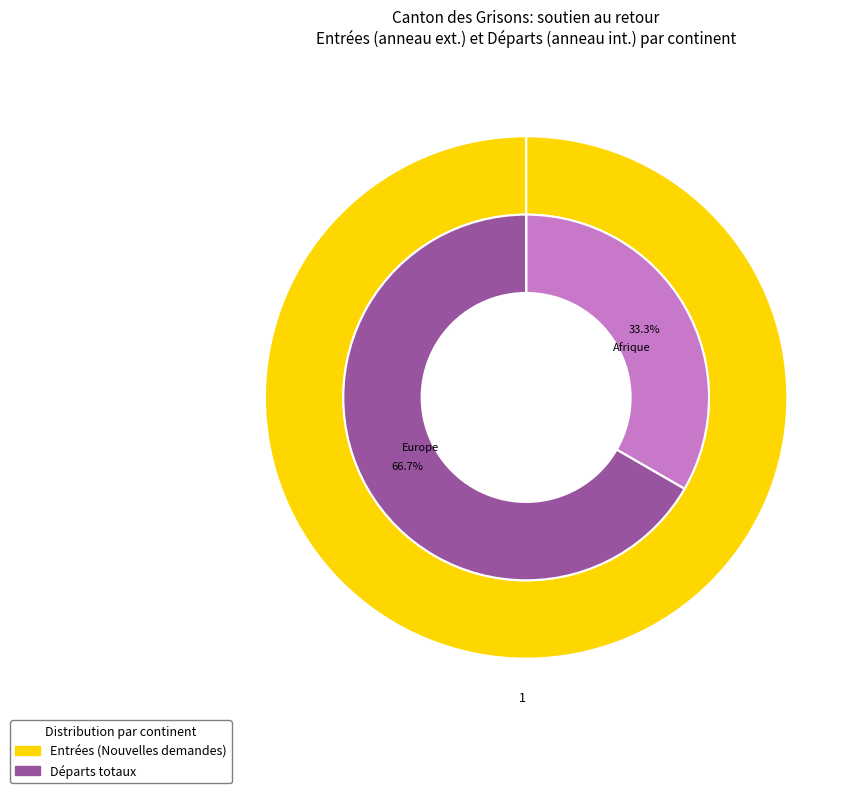

How many slices are in this pie chart?

6